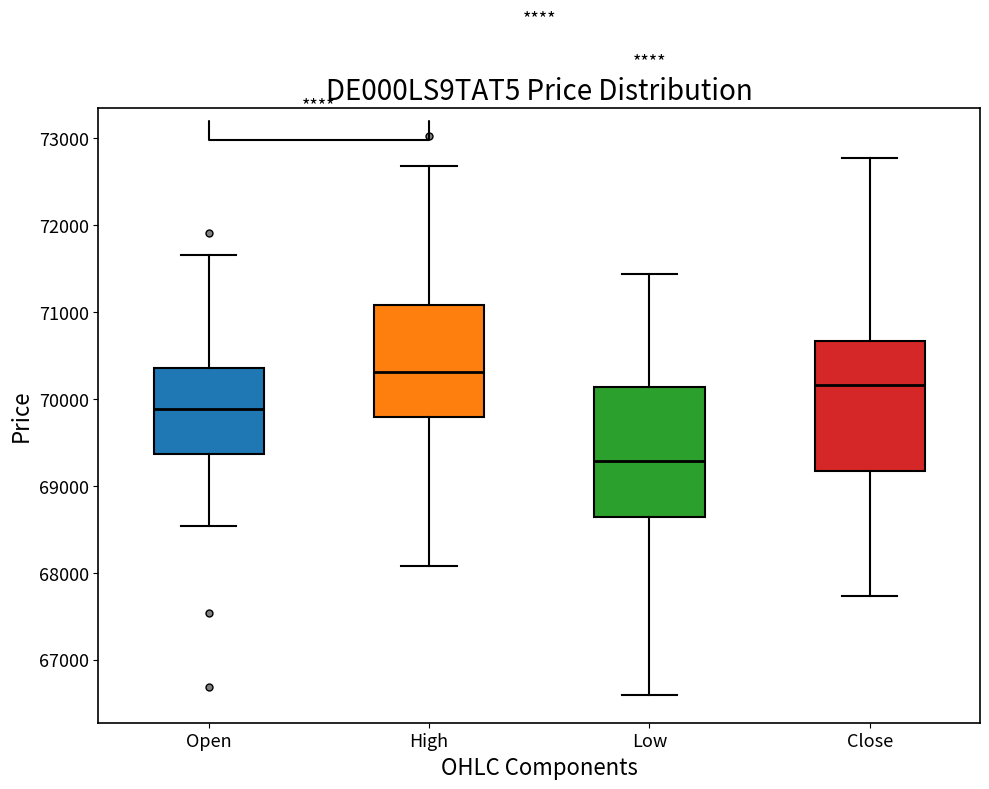

Which box has the highest median line?

High